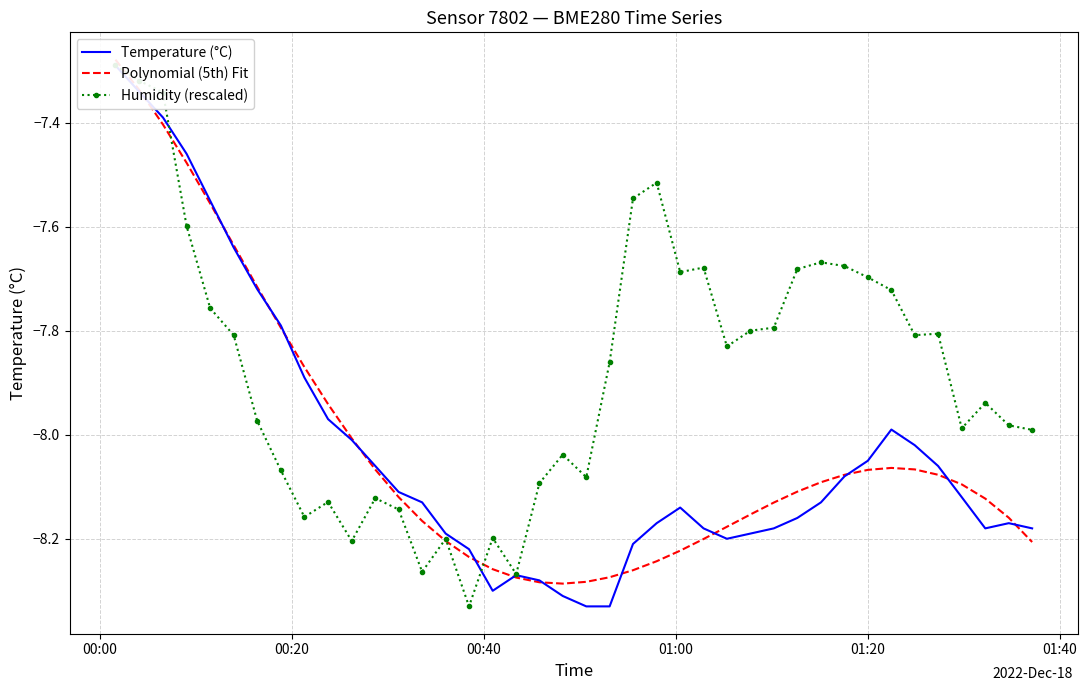

Which category has the highest value in the Polynomial (5th) Fit series?

00:00